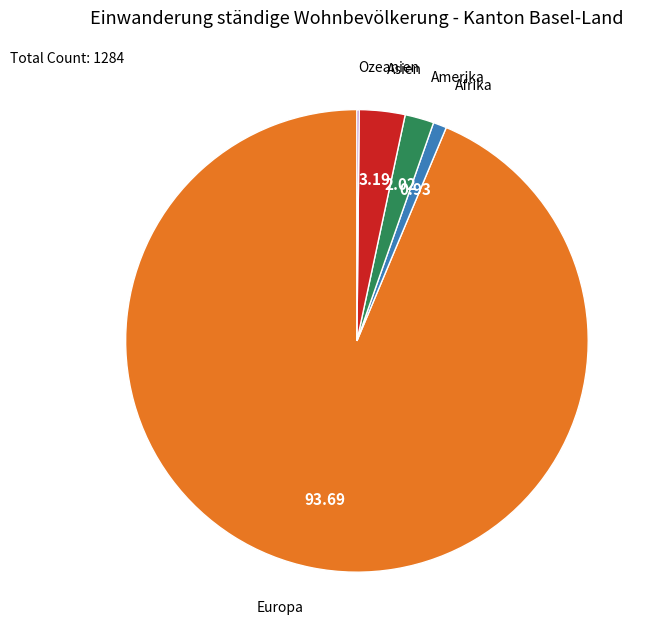

Does Amerika account for over 50% of the chart?

No